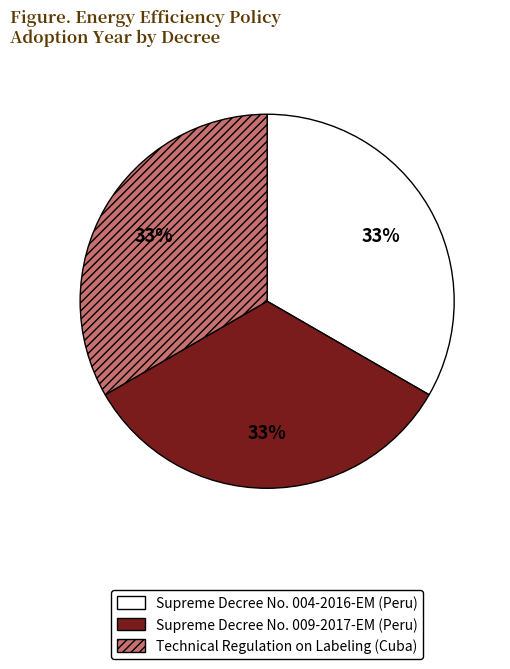

Is there any slice that represents more than half of the pie?

No